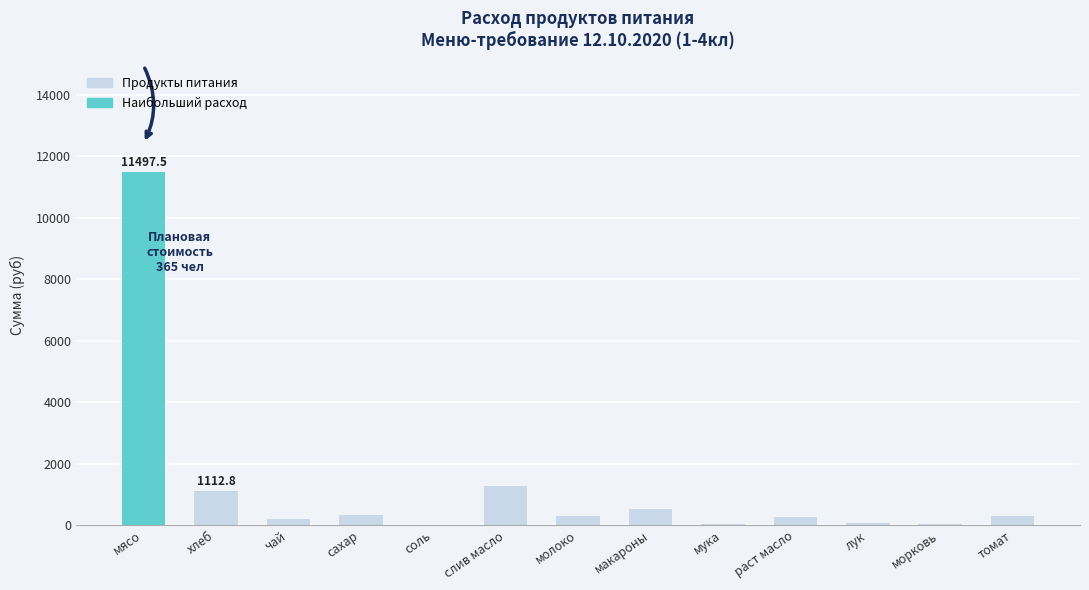

What is the approximate value at томат?

299.8